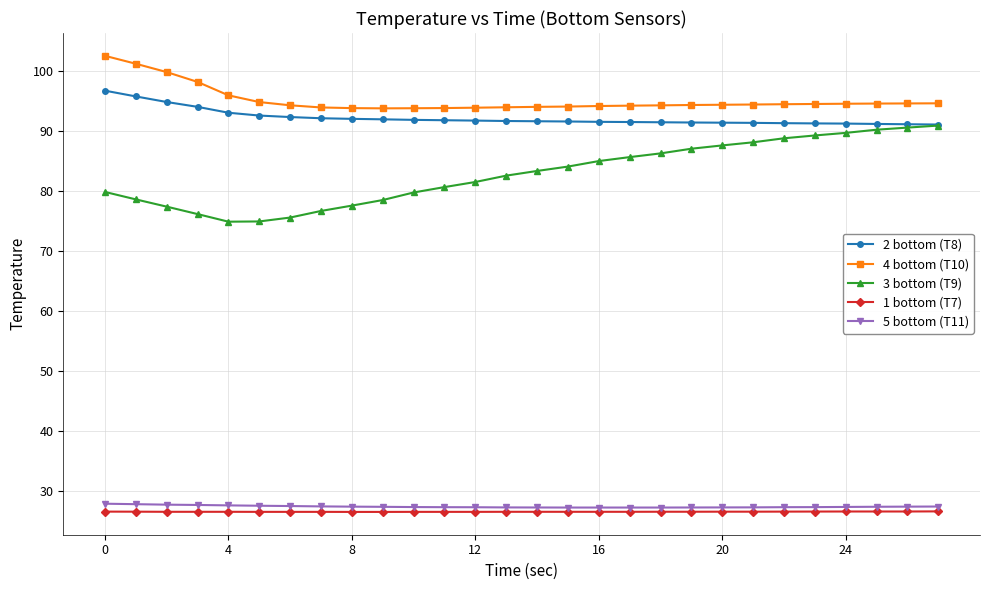

Count the number of categories in the chart.

28